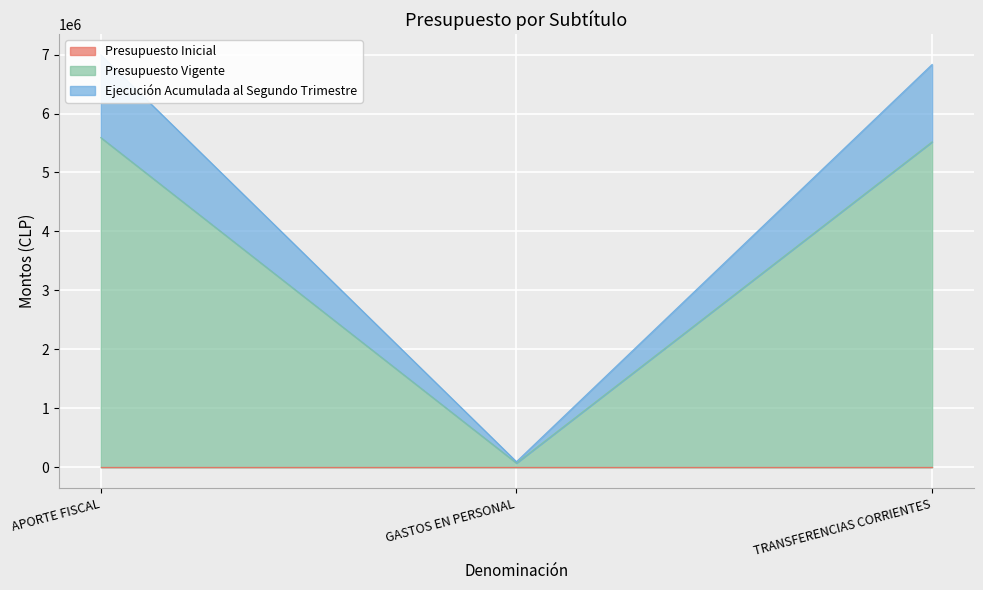

True or false: Ejecución Acumulada al Segundo Trimestre has a value of 3506019 at APORTE FISCAL.

False